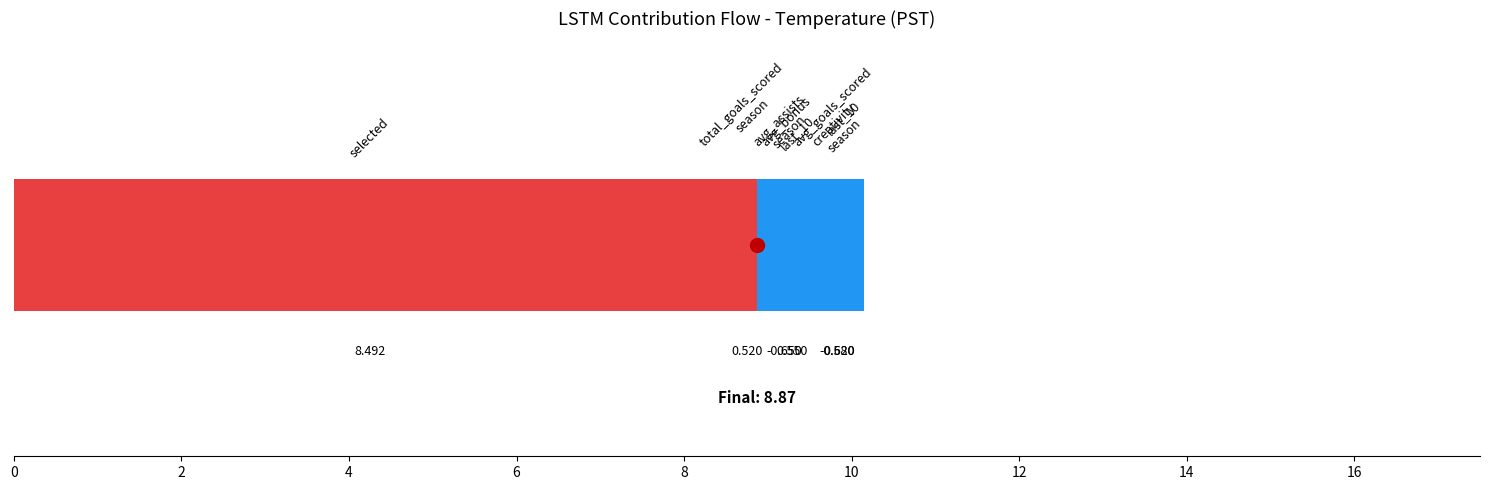

What is the change in value from 0 to 21?

+0.6